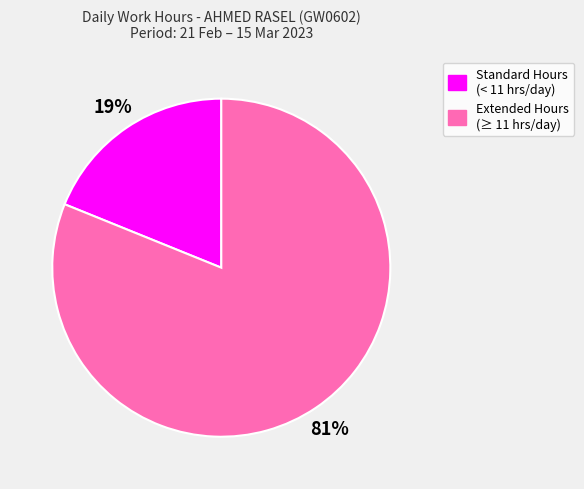

To the nearest percent, what is the difference between the largest and smallest slice percentages?

62%